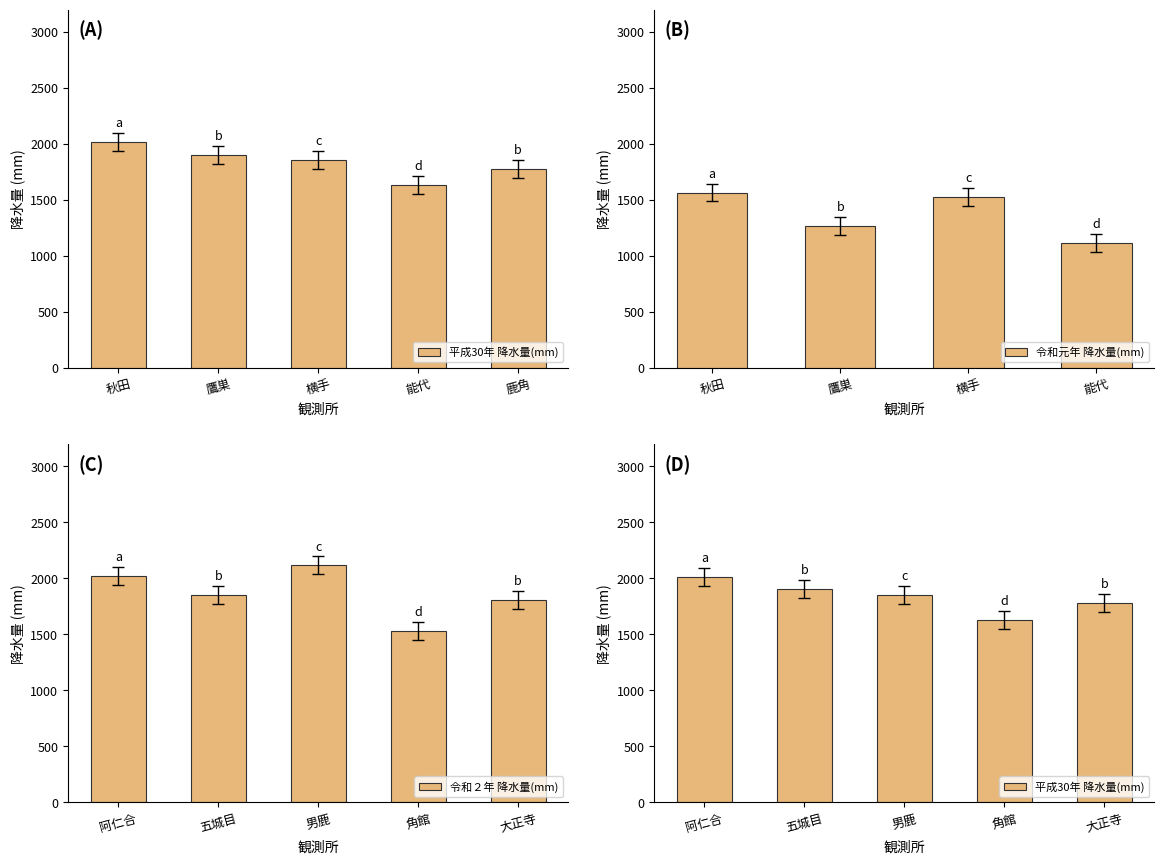

What is the sum of all 令和元年 降水量(mm) values?

5484.0